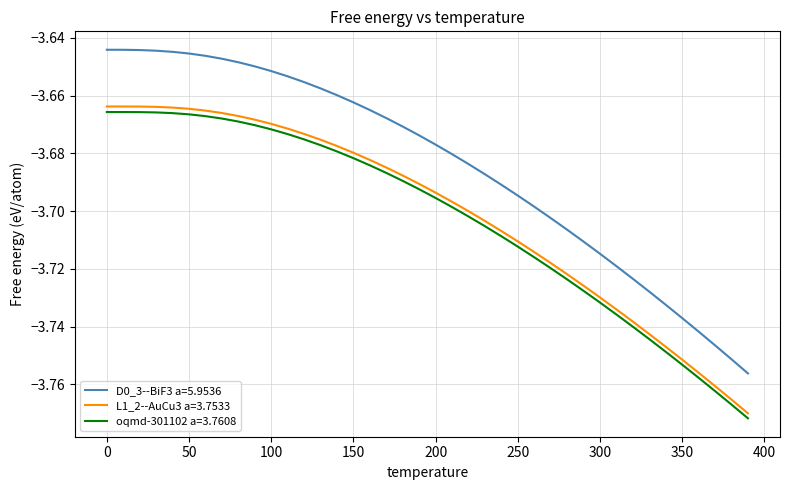

True or false: D0_3--BiF3 a=5.9536 and oqmd-301102 a=3.7608 cross at least once.

False